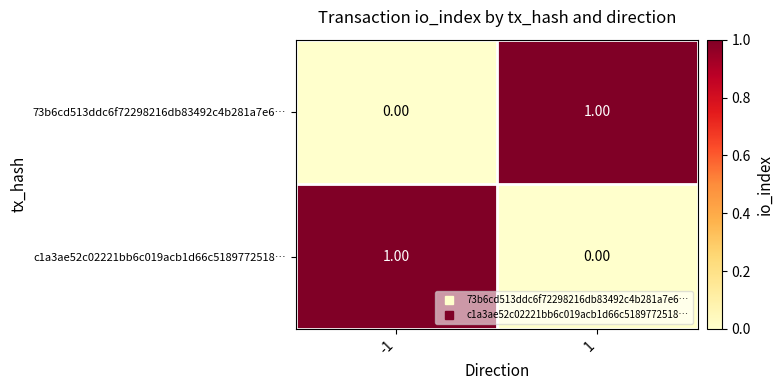

What is the maximum value shown in the chart?

1